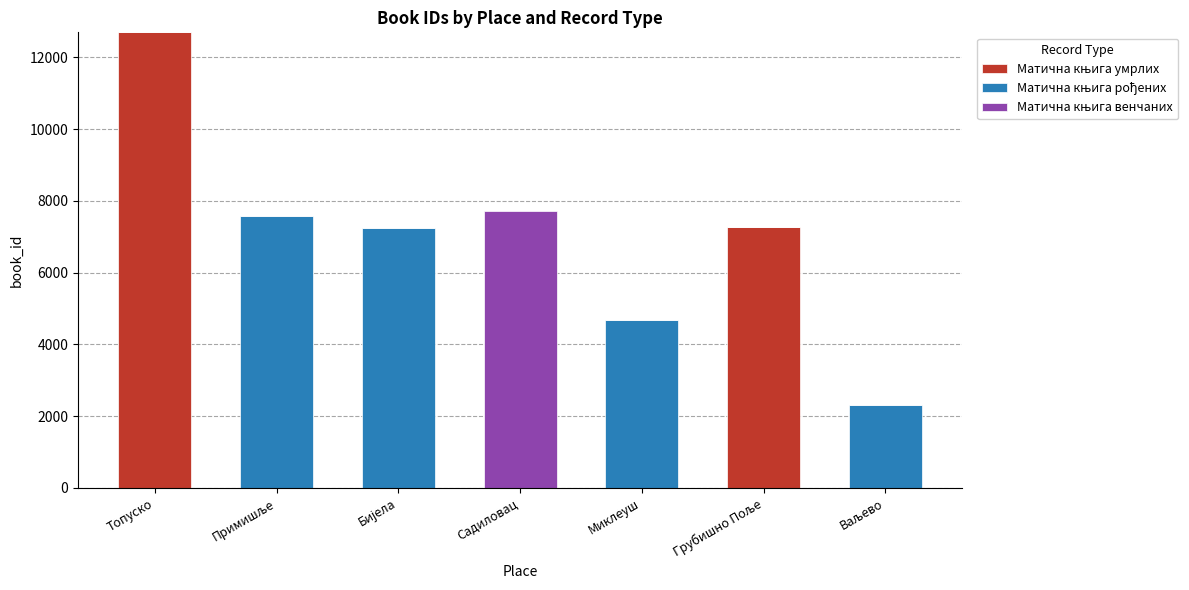

At which category is the sum across all series the highest?

Топуско